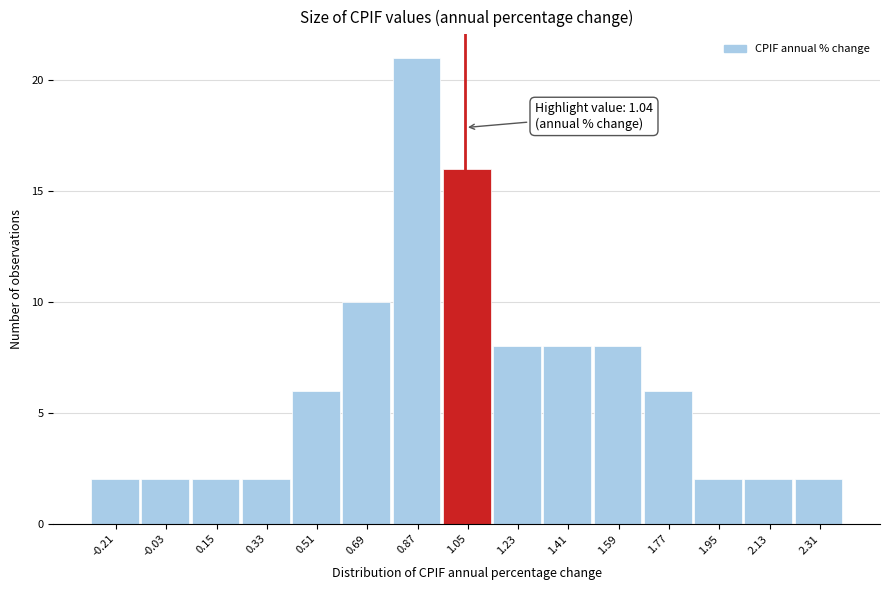

Which range on the x-axis has the tallest bar?

0.78 to 0.96